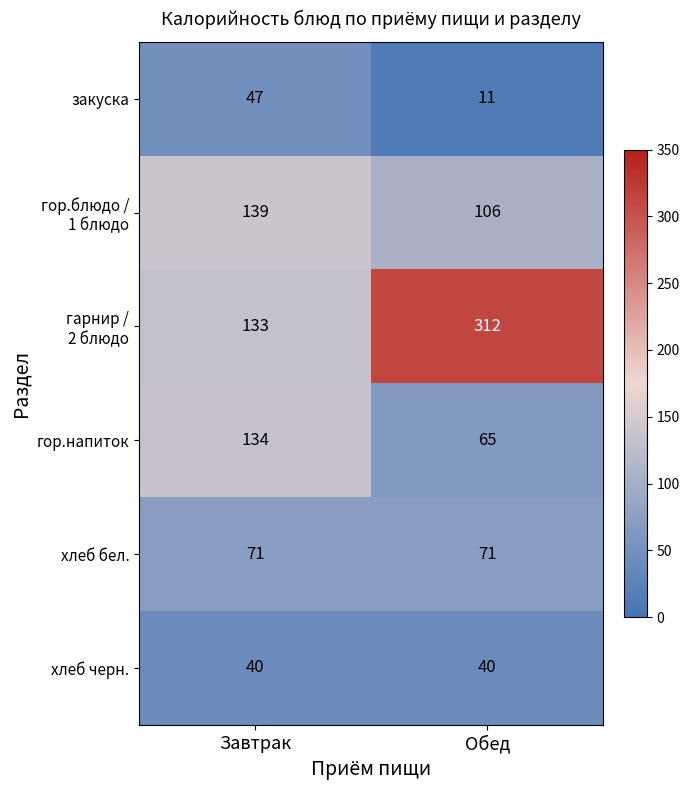

At which category does the chart reach its minimum across all series?

Обед